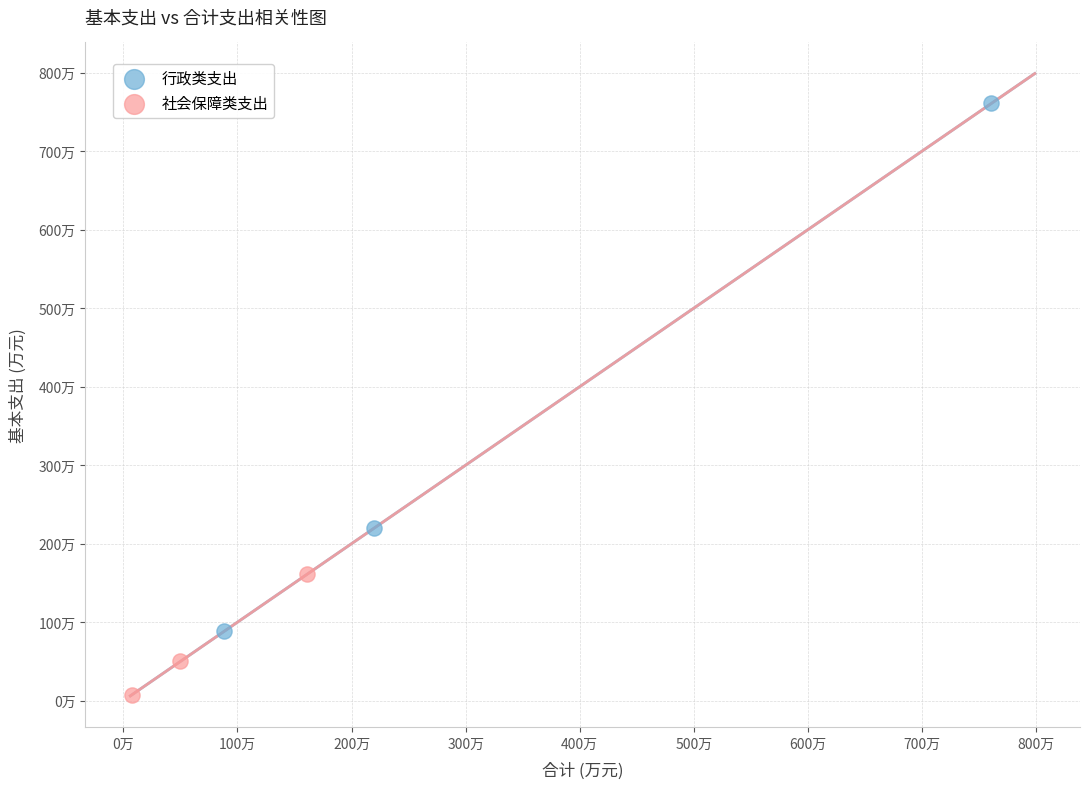

Which series reaches the minimum Y coordinate?

社会保障类支出